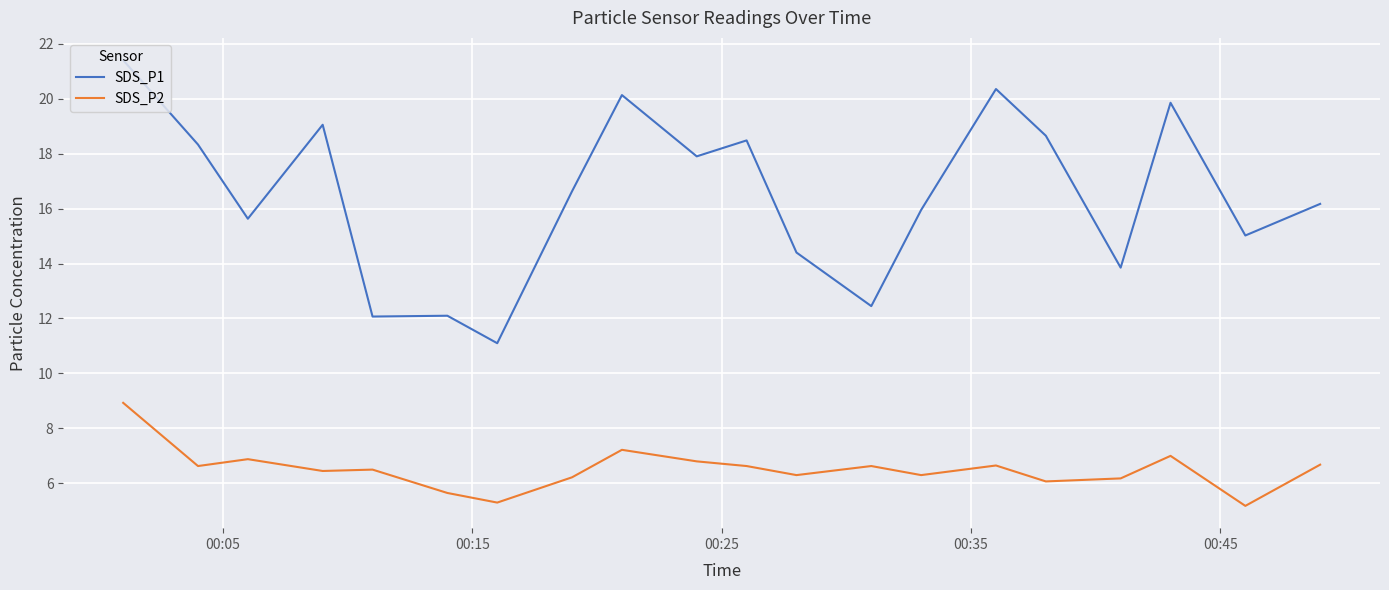

True or false: SDS_P1 and SDS_P2 intersect in this chart.

False